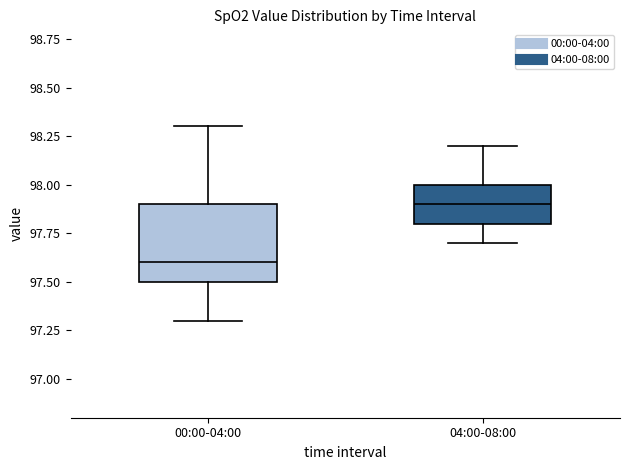

Where does the upper whisker of the box for 00:00-04:00 end on the y-axis? The values are not printed on the chart, so give them approximately, as read against the axis.

98.3